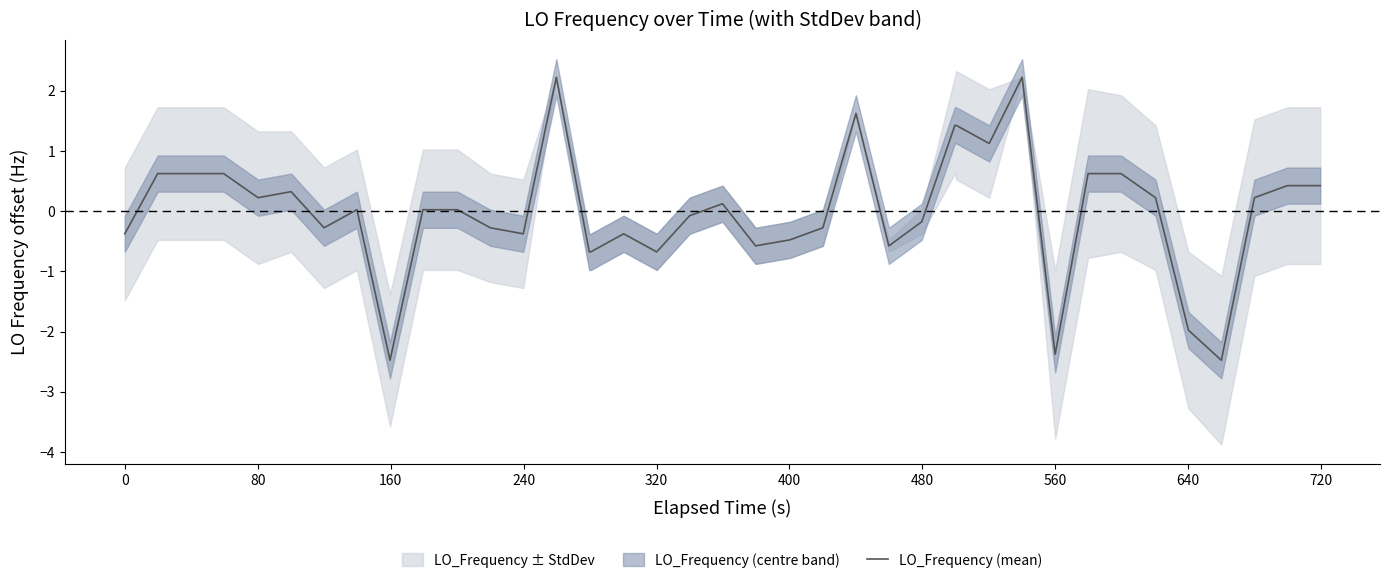

What is the highest value of the LO_Frequency (mean) series?

2.2